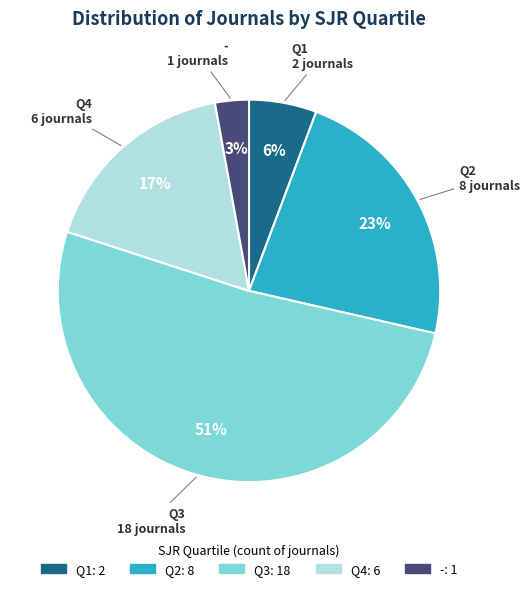

What percentage is the Q3 slice, to the nearest percent?

51%